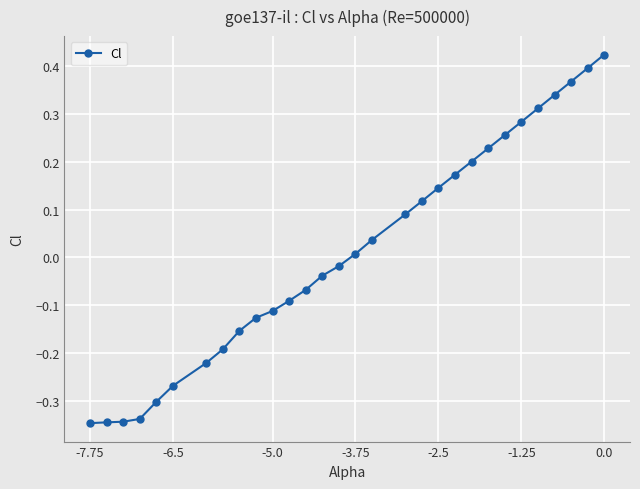

What is the difference between the second highest and second lowest values?

0.7